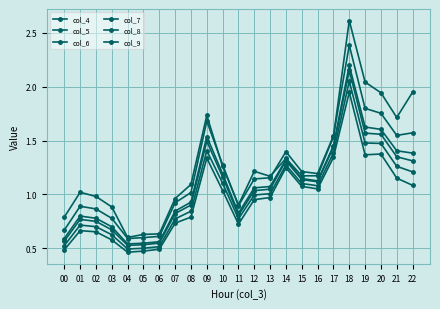

How many lines are shown in the chart?

6